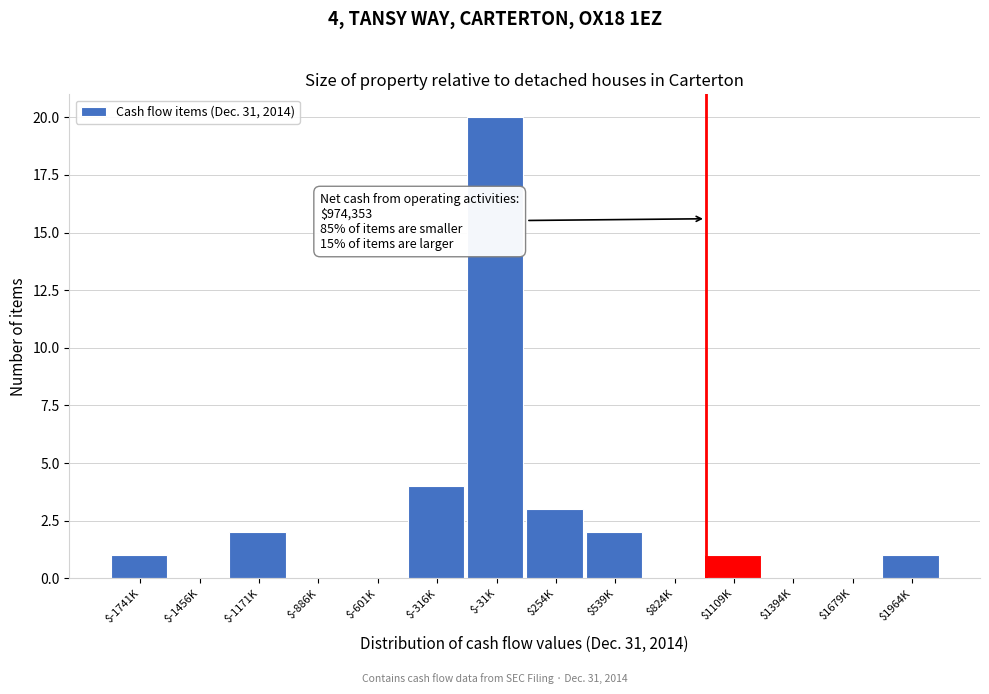

Where is the data nearest to the value 10?

$-316K